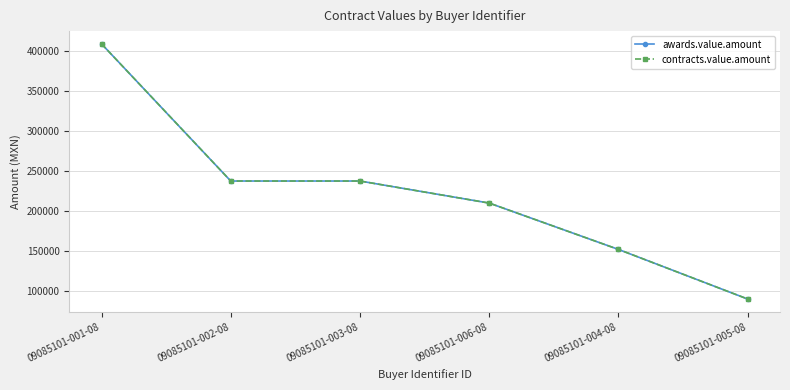

Is this an area chart (filled region under the line)?

No